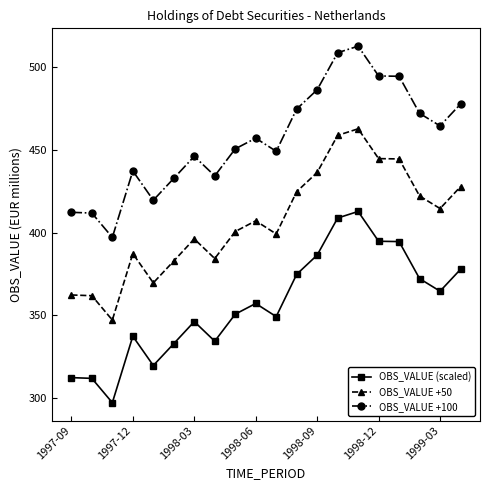

What is the sum of all OBS_VALUE (scaled) values?

7133.7